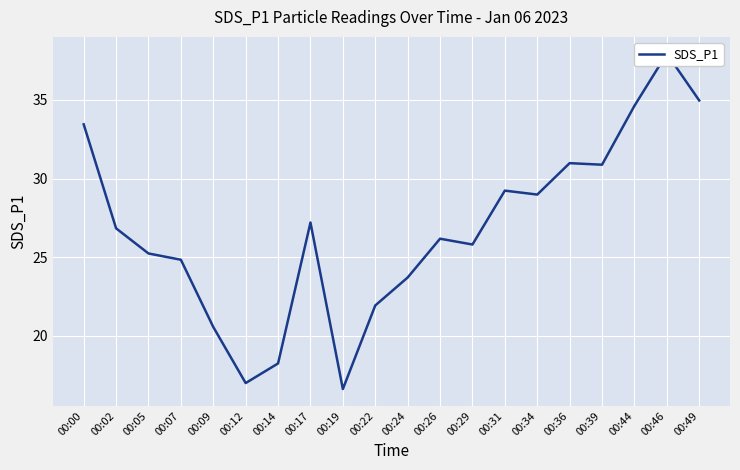

What is the sum of the values at 00:39 and 00:12?

47.9